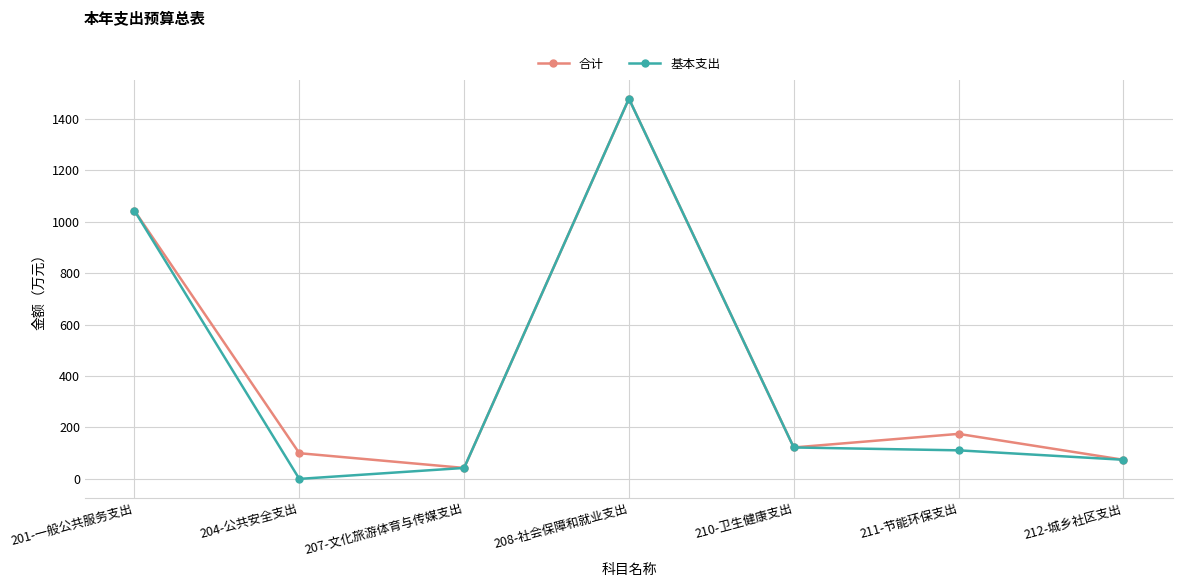

Which series changed the most between 204-公共安全支出 and 208-社会保障和就业支出?

基本支出